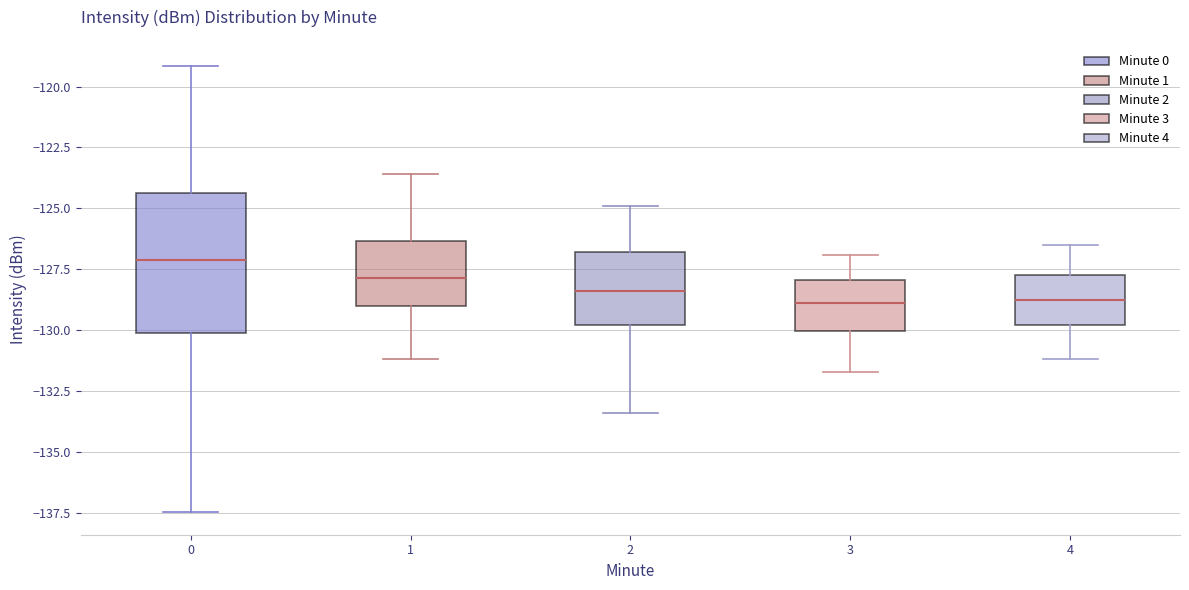

Reading left to right, transcribe this box plot: for each box, give where its median line is, the range the box spans, and where its two whiskers end, as read against the y-axis. The values are not printed on the chart, so give them approximately, as read against the axis.

0: median -127.0, box -130.0 to -124.5, whiskers -137.5 to -119.0
1: median -128.0, box -129.0 to -126.5, whiskers -131.0 to -123.5
2: median -128.5, box -130.0 to -127.0, whiskers -133.5 to -125.0
3: median -129.0, box -130.0 to -128.0, whiskers -131.5 to -127.0
4: median -128.5, box -130.0 to -127.5, whiskers -131.0 to -126.5